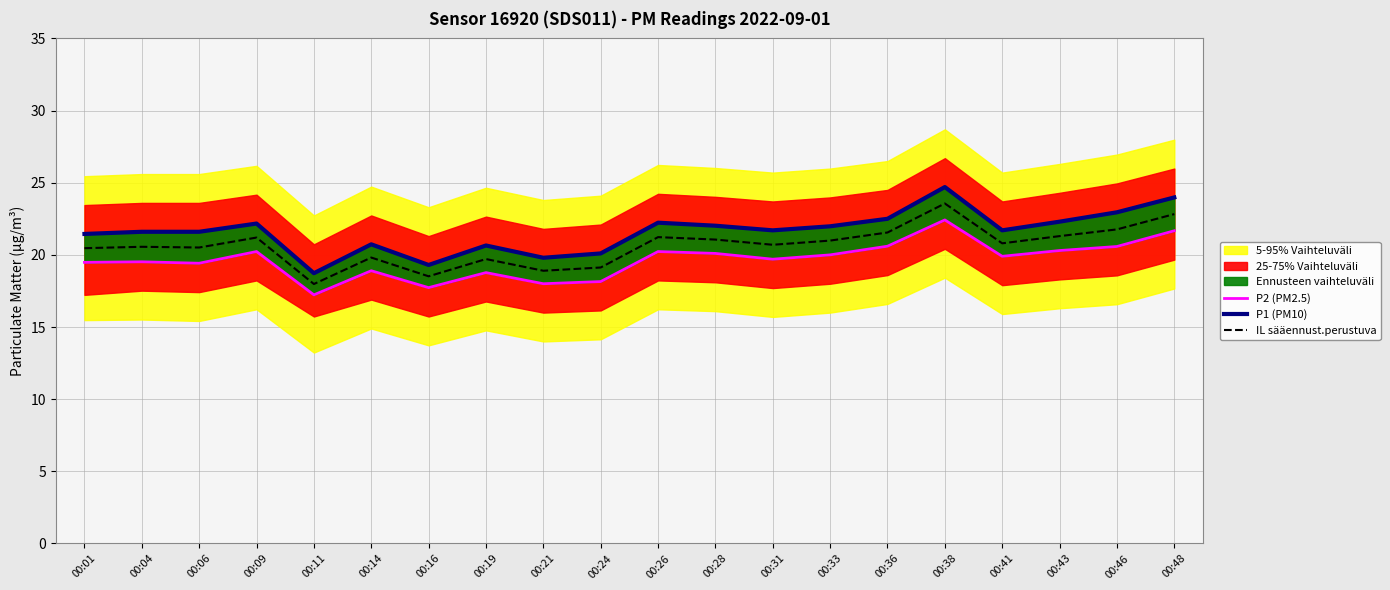

What is the value of the IL sääennust.perustuva point at the 10th from the left?

19.1